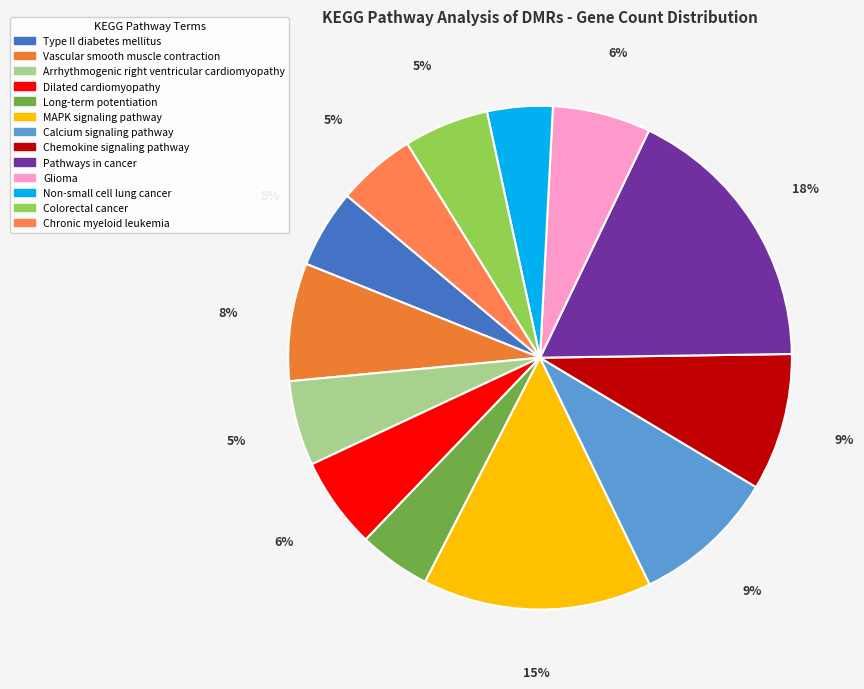

Count the number of slices in the pie.

13